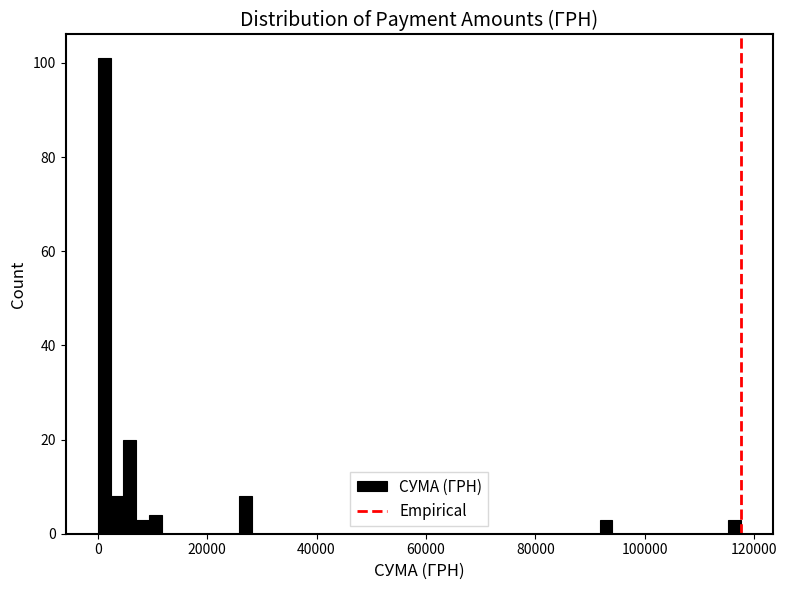

Around what value on the x-axis is the tallest bar? Give the approximate position of its centre, as read against the axis.

2000